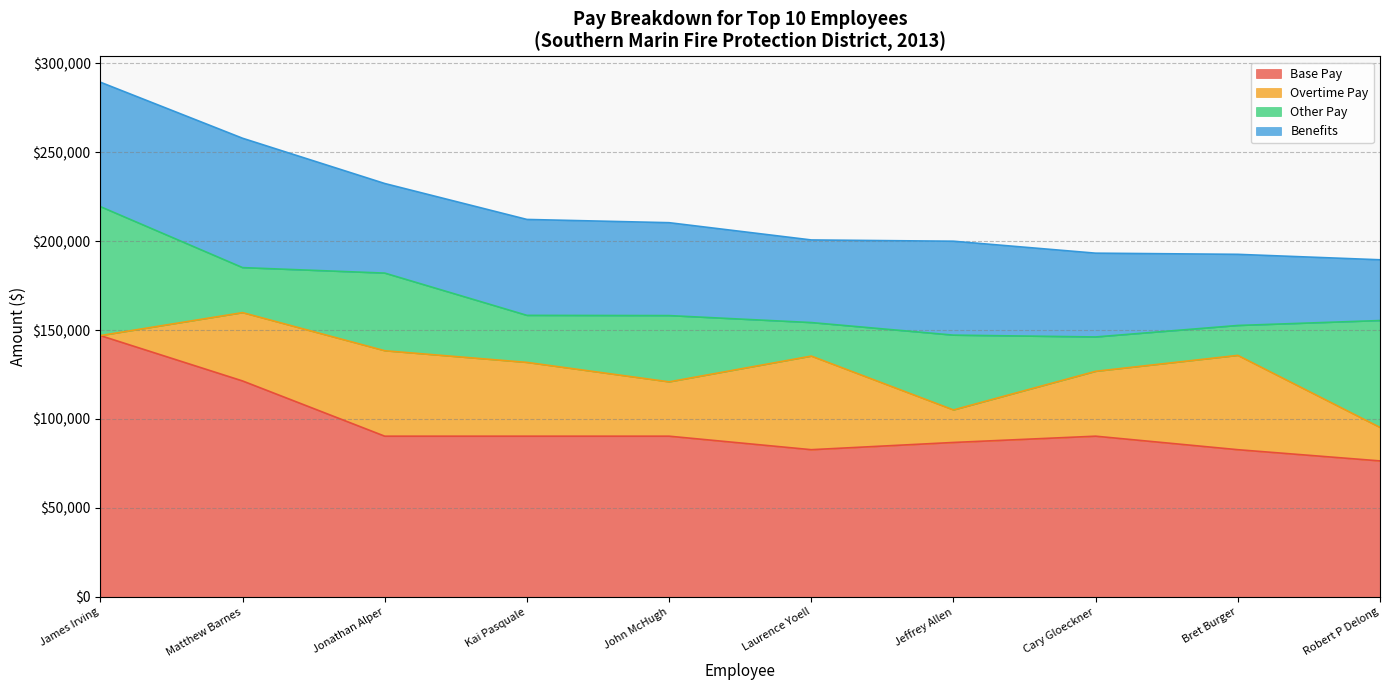

What is the greatest value displayed?

146874.0